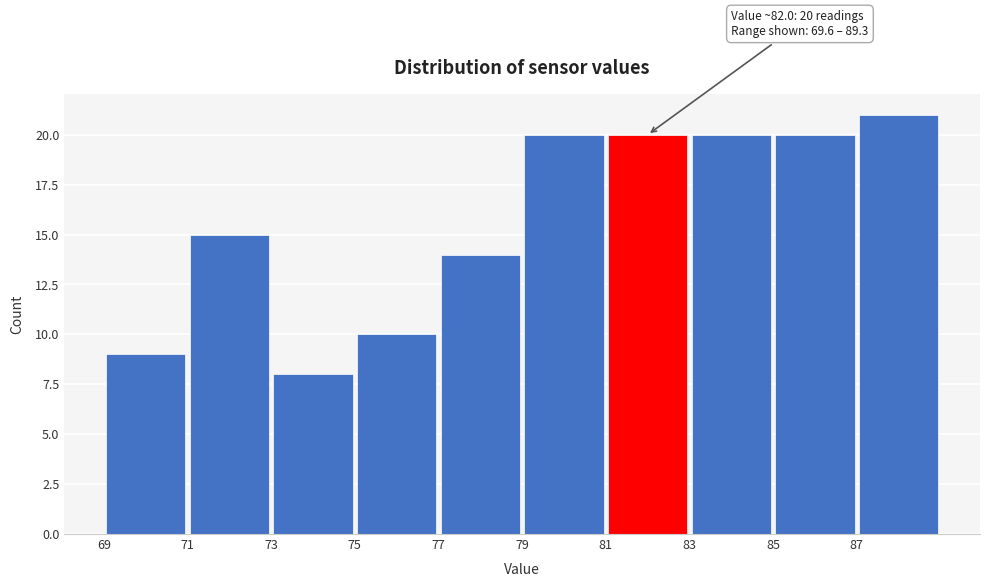

Which range on the x-axis has the tallest bar?

87 to 89